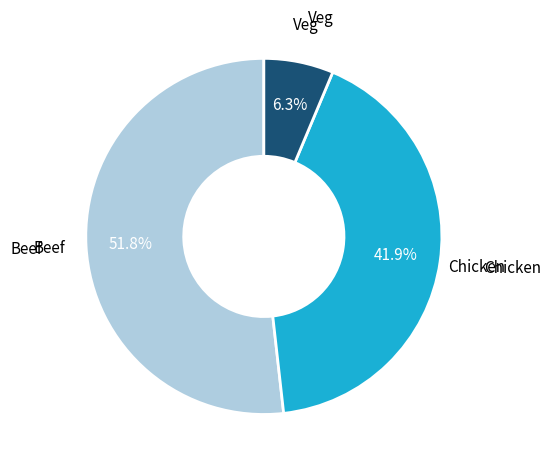

Count the number of slices in the pie.

3